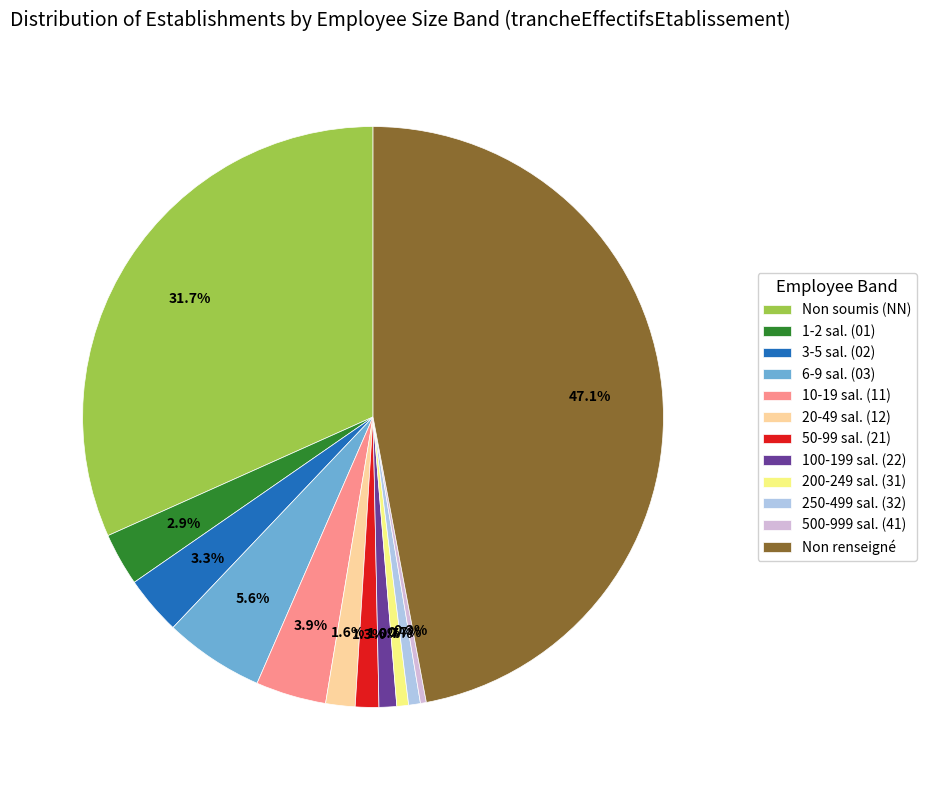

Is 10-19 sal. (11) the majority of the pie?

No